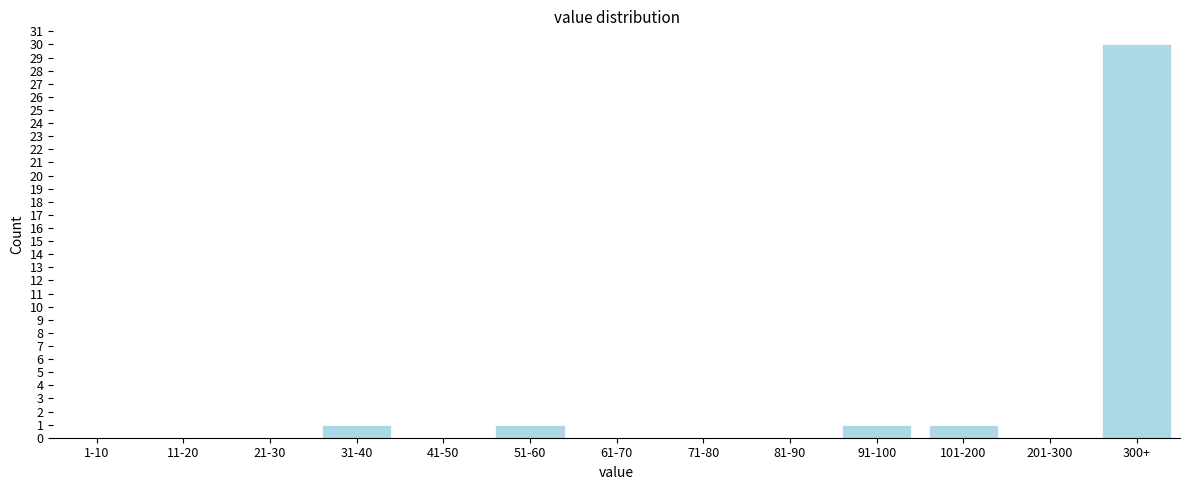

Reading left to right, transcribe all the data shown in this chart.

1-10=0	11-20=0	21-30=0	31-40=1	41-50=0	51-60=1	61-70=0	71-80=0	81-90=0	91-100=1	101-200=1	201-300=0	300+=30